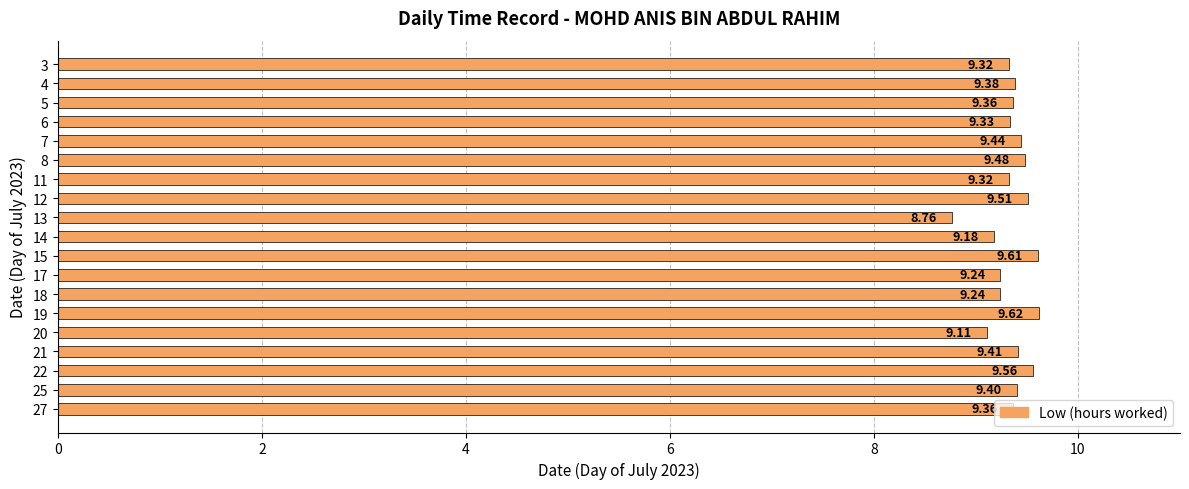

How many data points are less than 9?

1